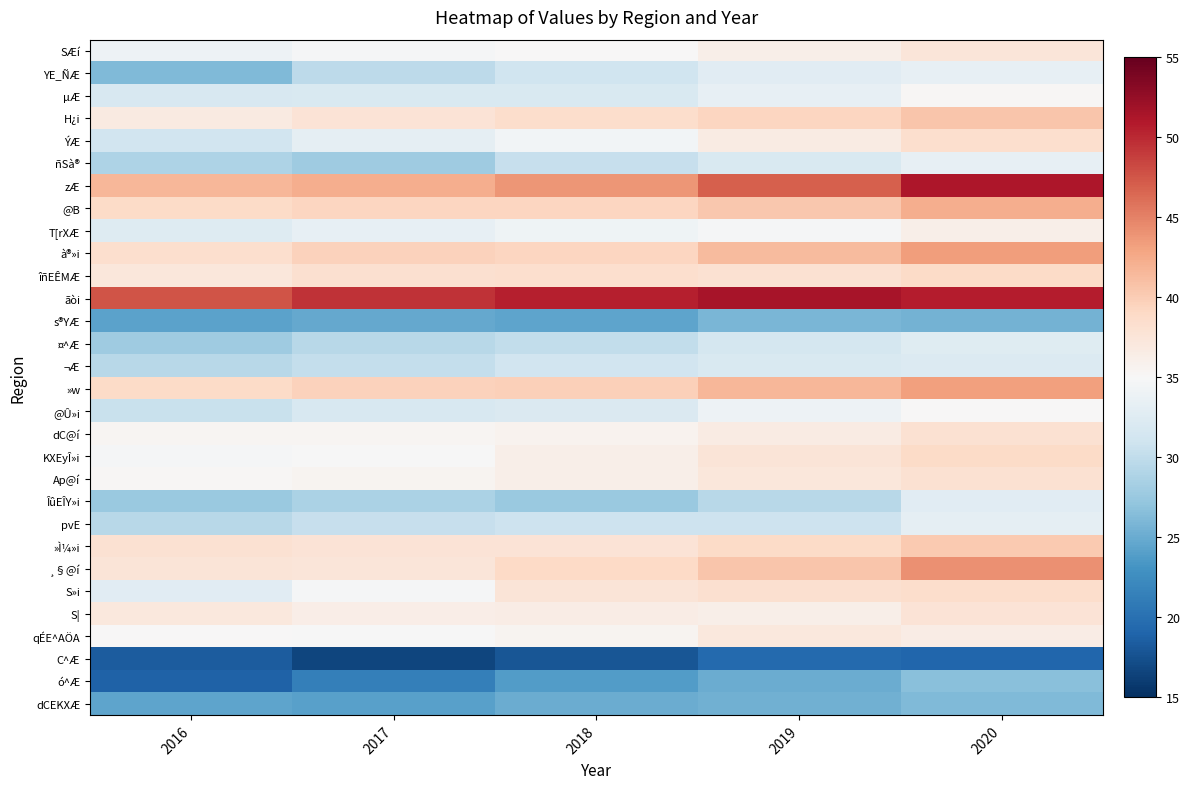

At which category does the chart reach its peak across all series?

2019